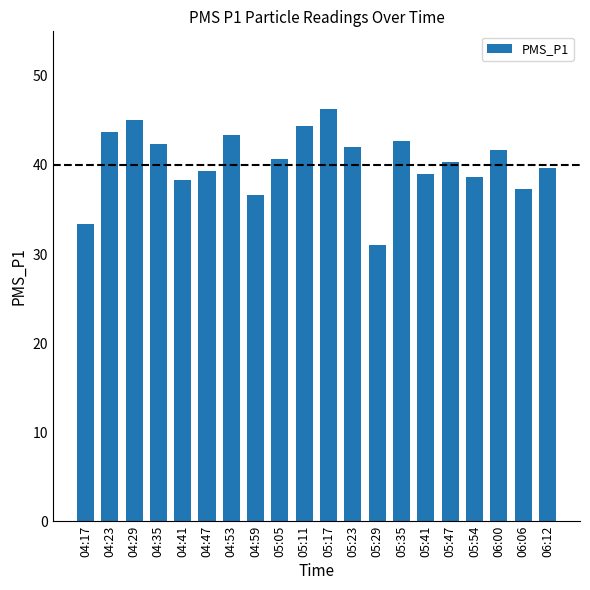

What is the value of the 1st bar from the left?

33.3